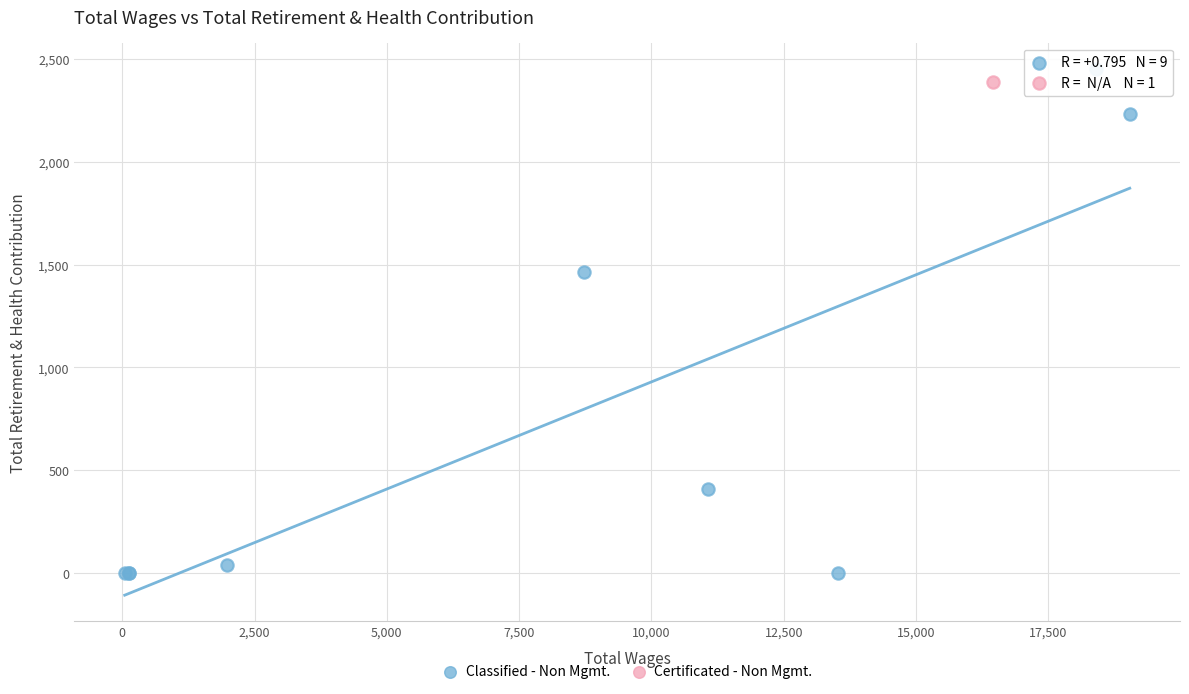

What are all the series names shown in the legend?

Classified - Non Mgmt., Certificated - Non Mgmt.